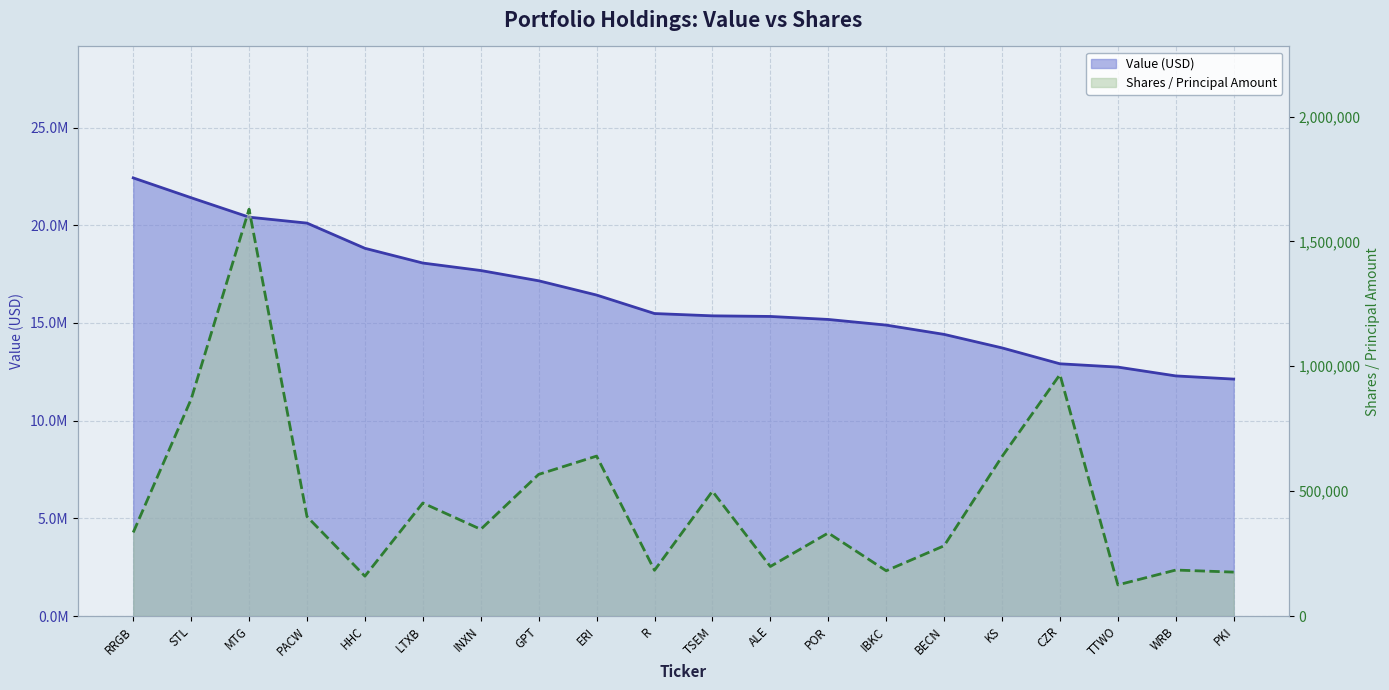

How many lines are shown in the chart?

2